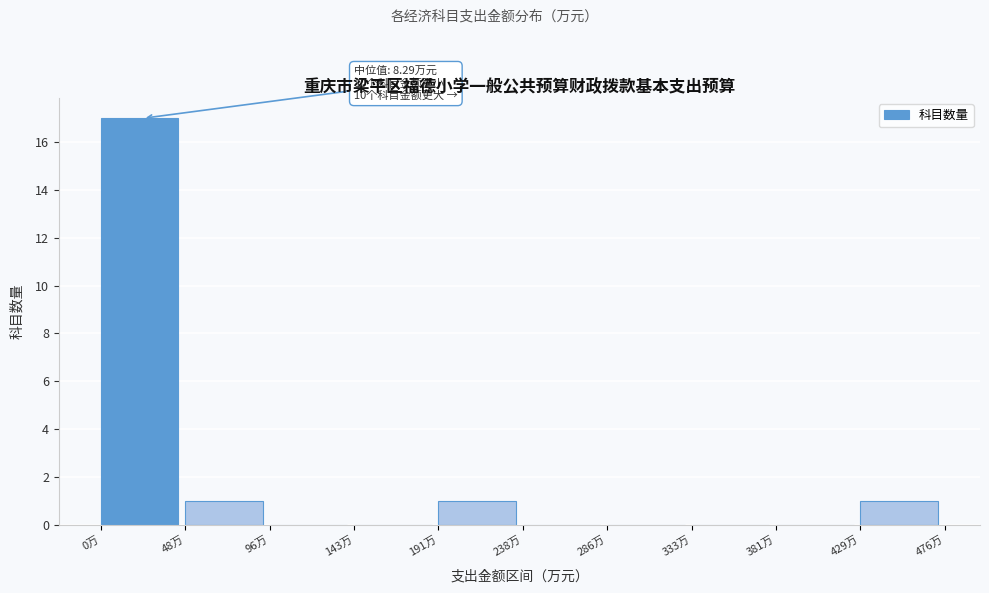

Which range on the x-axis has the tallest bar?

0 to 50